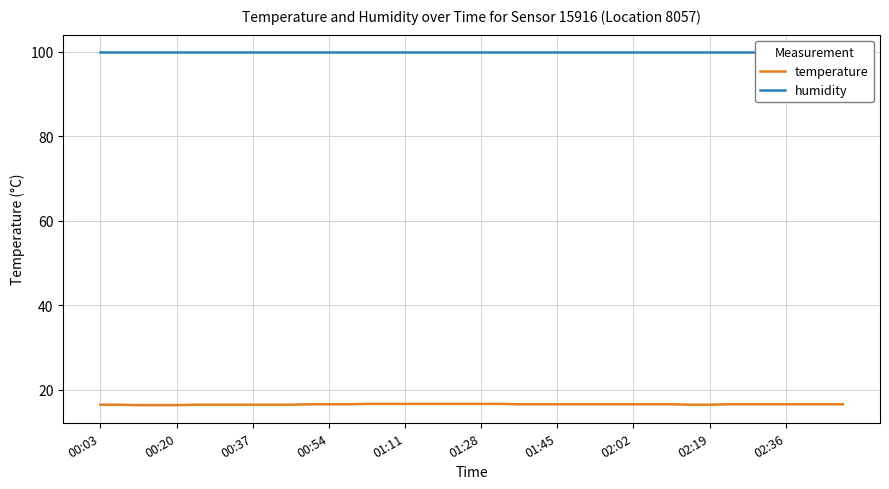

What is the difference between the maximum and second lowest values in the temperature series?

0.3